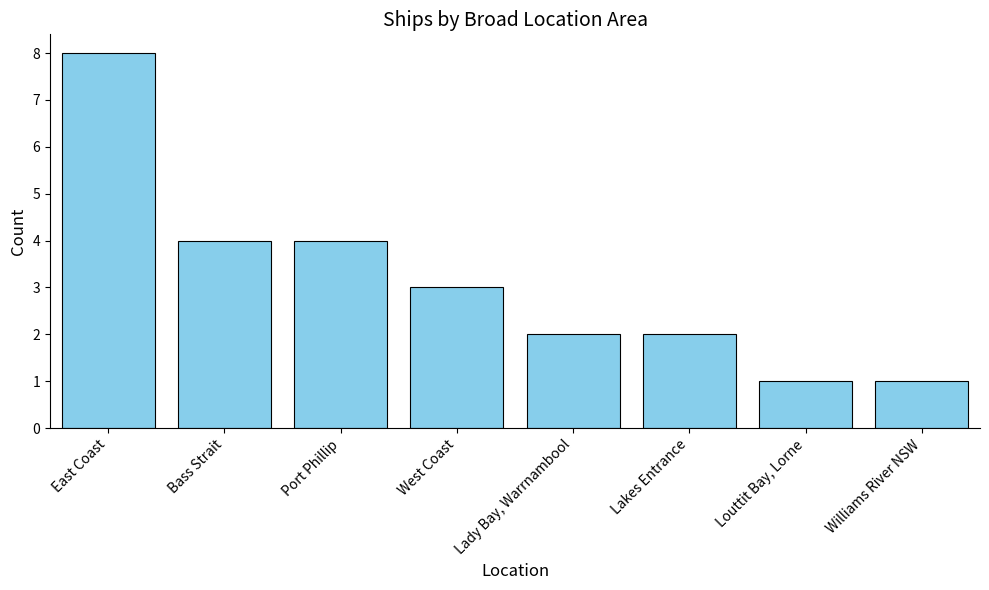

Between Port Phillip and Lakes Entrance, which is larger?

Port Phillip